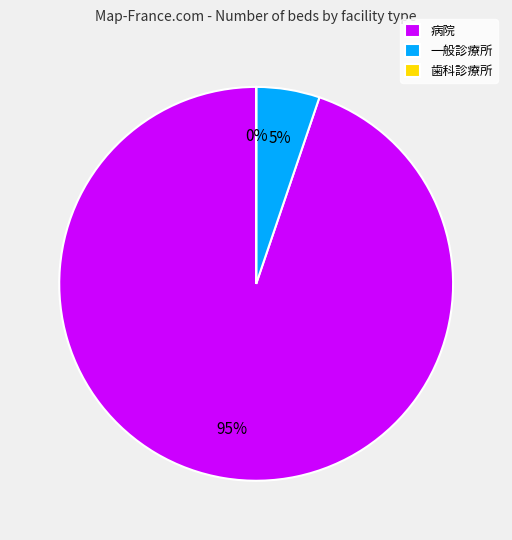

To the nearest percent, what is the combined percentage of 一般診療所 and 病院?

100%